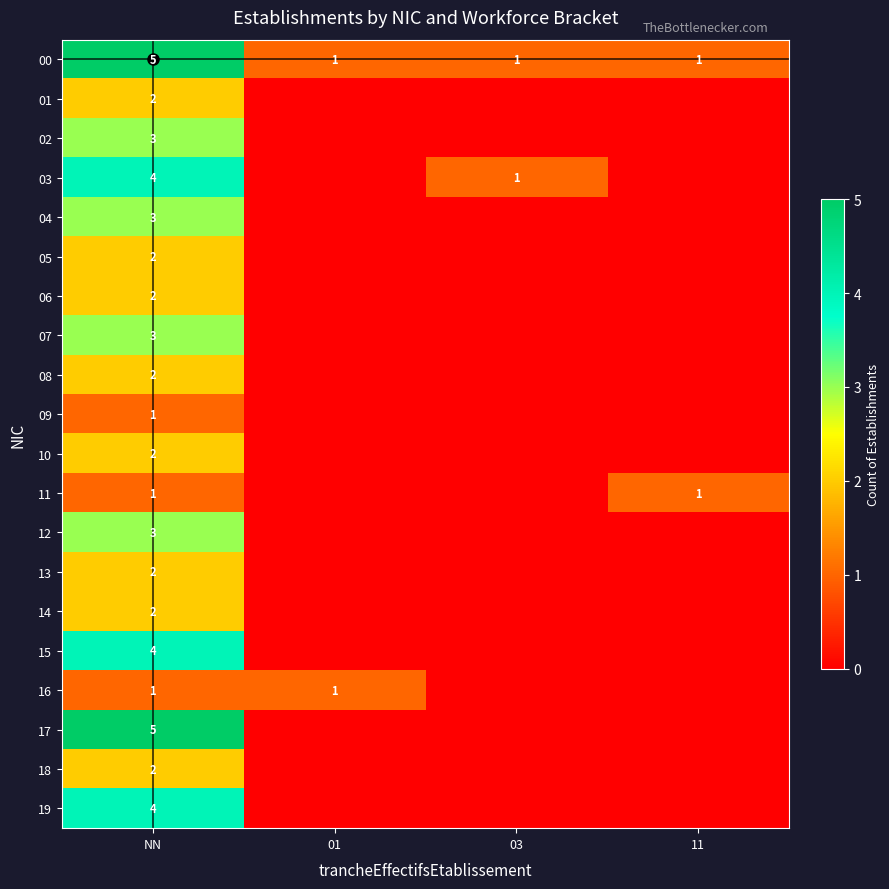

Is the value of 01 at NN greater than the value of 00 at 11?

Yes